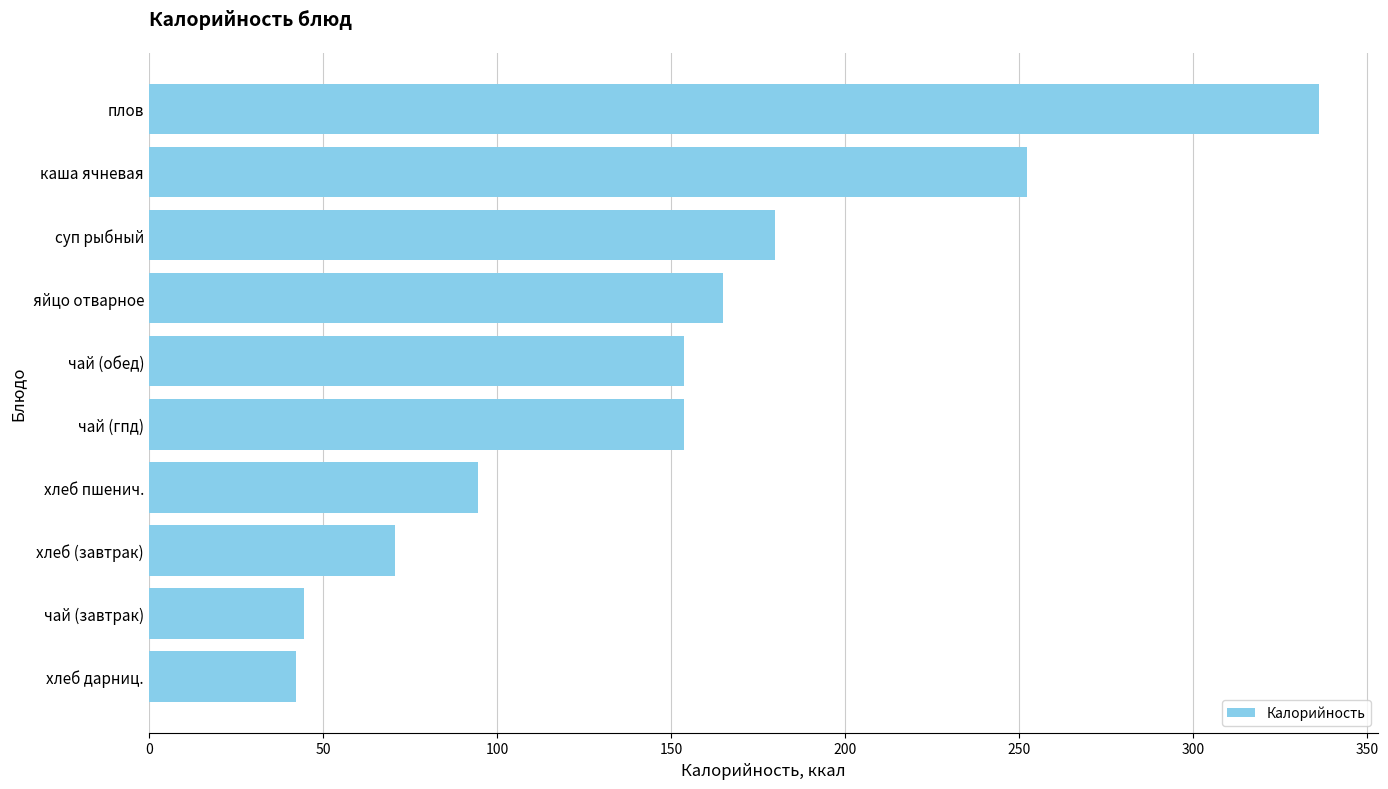

What is the difference between the values at хлеб пшенич. and чай (завтрак)?

49.7